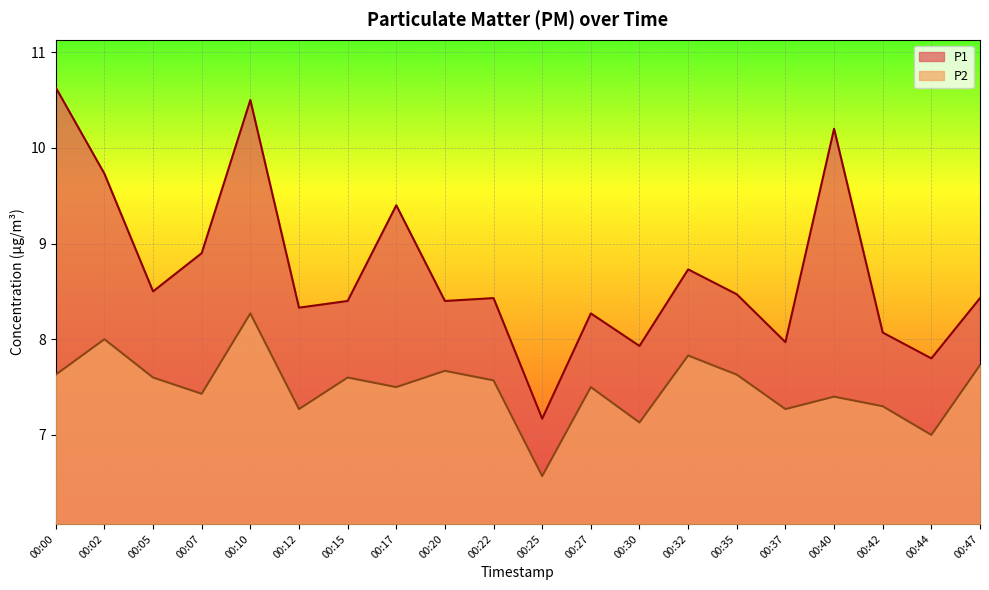

What is the greatest value displayed?

10.6